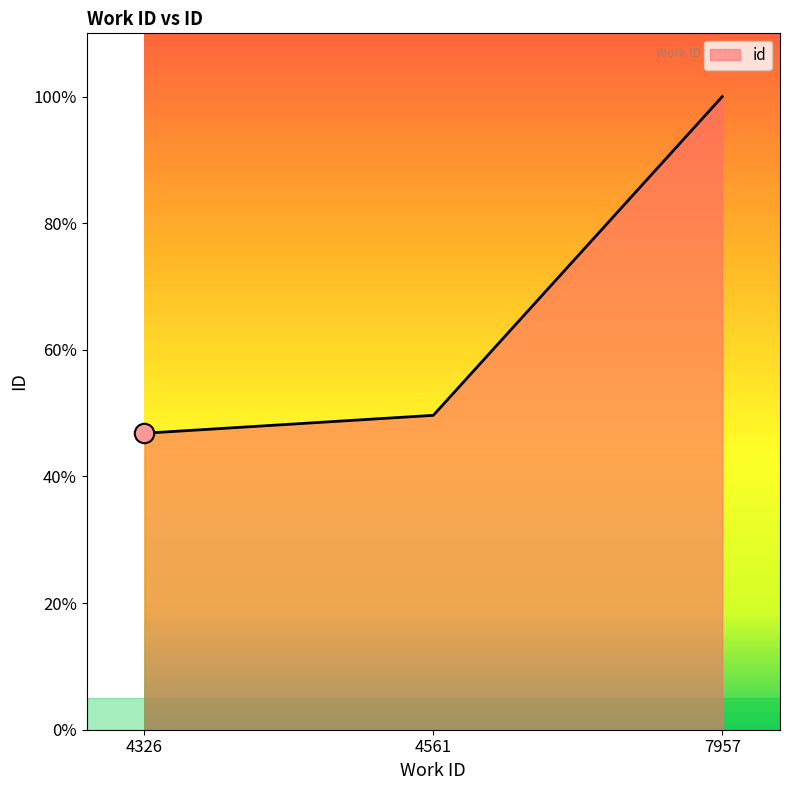

List the labels in order of value, smallest first.

4326, 4561, 7957